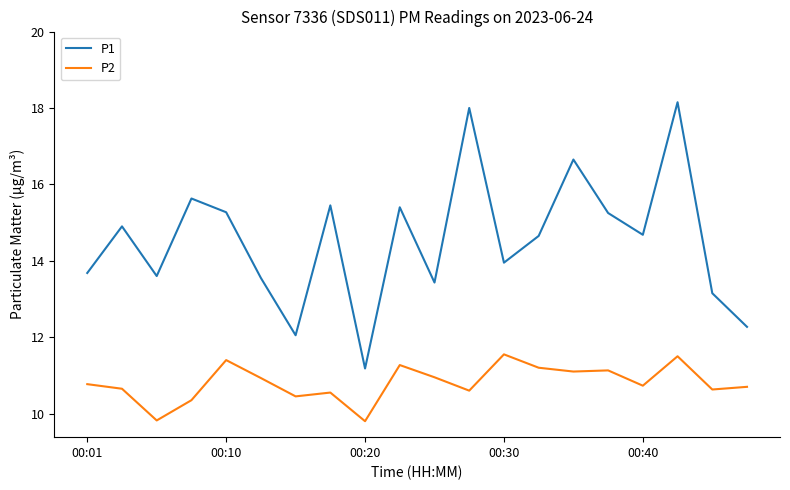

What is the average value of the P1 series?

14.5